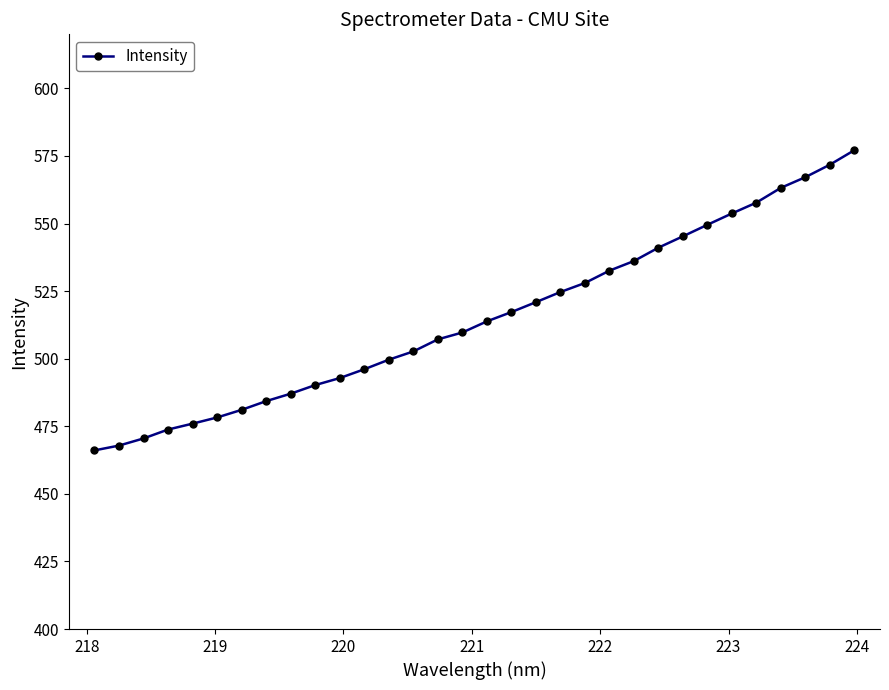

What is the value of the 29th point from the left?

563.2